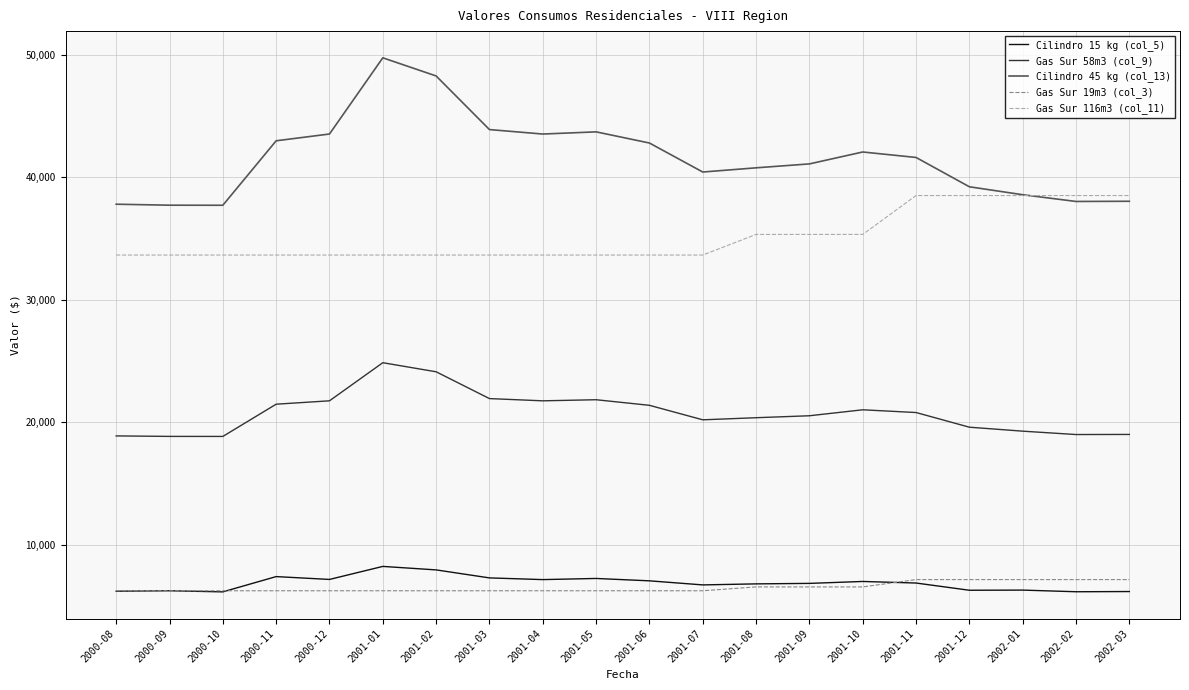

Which series has the largest range (max minus min)?

Cilindro 45 kg (col_13)